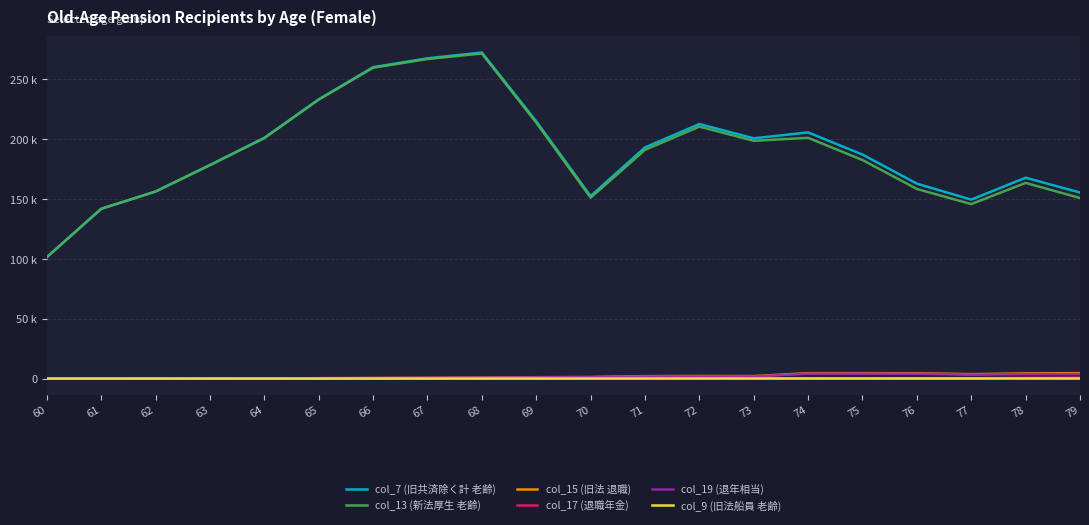

Does the chart display data point markers on the line(s)?

No